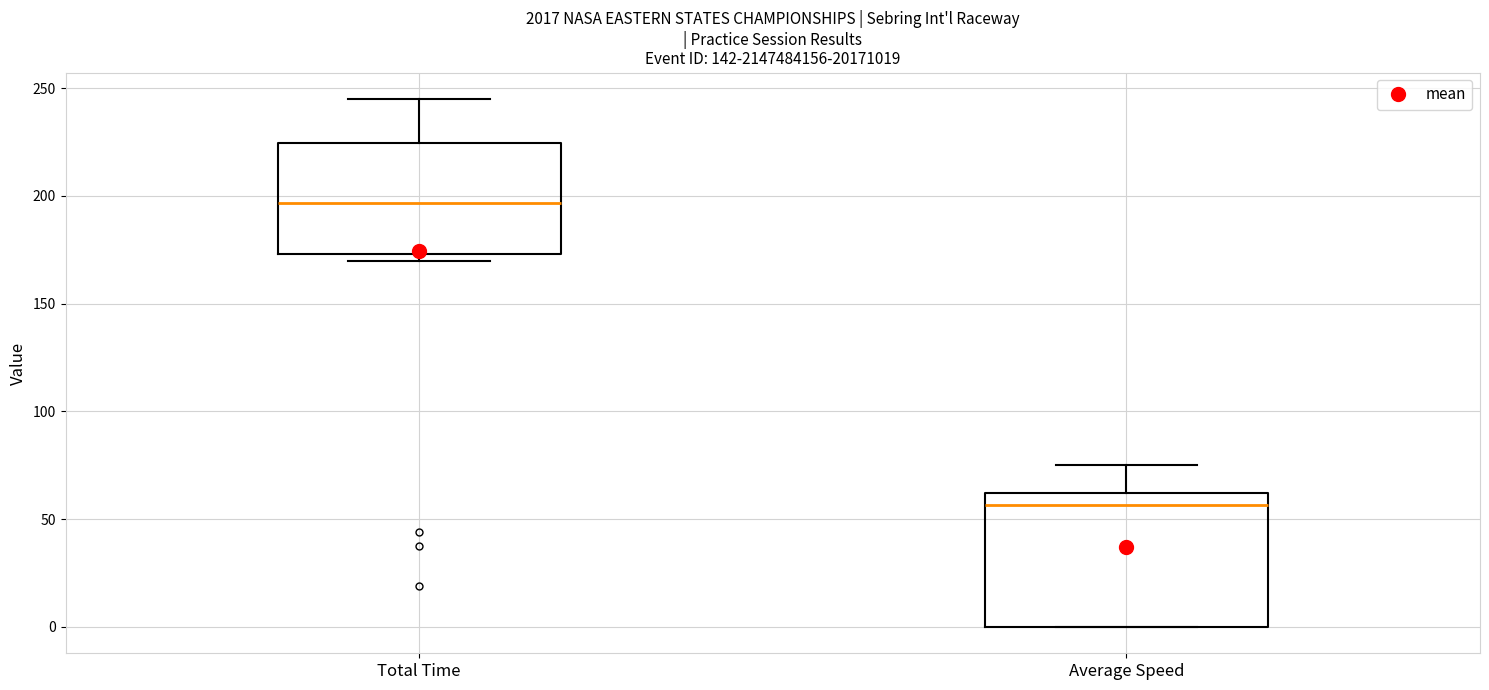

Reading left to right, read every box against the y-axis: the position of its median line, the range the box covers, and the ends of its whiskers. The values are not printed on the chart, so give them approximately, as read against the axis.

Total Time: median 195, box 175 to 225, whiskers 170 to 245
Average Speed: median 55, box 0 to 60, whiskers 0 to 75